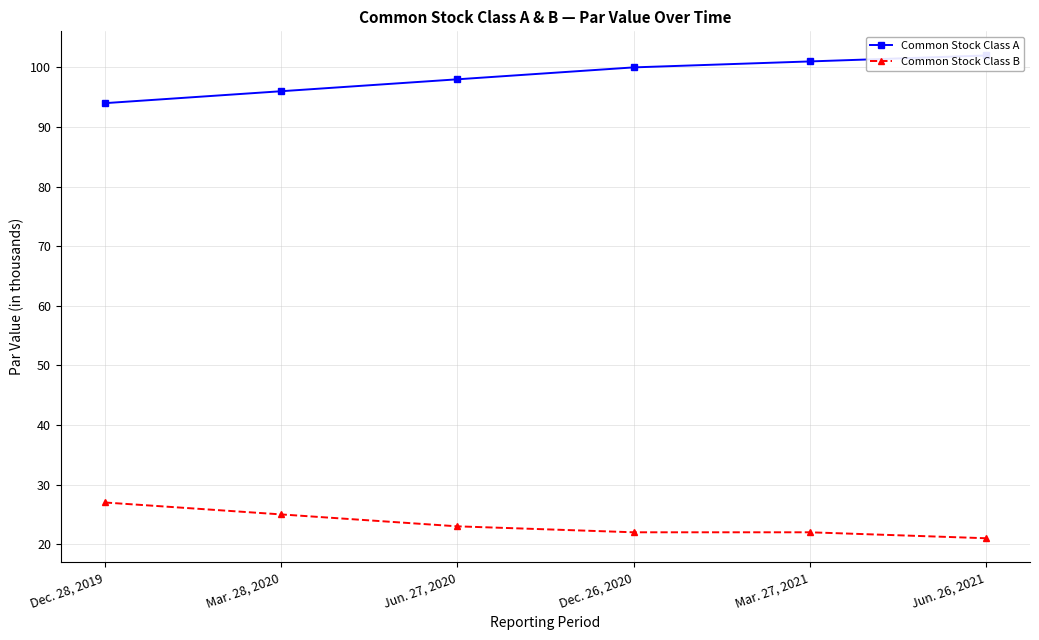

Reading left to right, extract all data points from this chart.

Common Stock Class A: 94	96	98	100	101	102
Common Stock Class B: 27	25	23	22	22	21